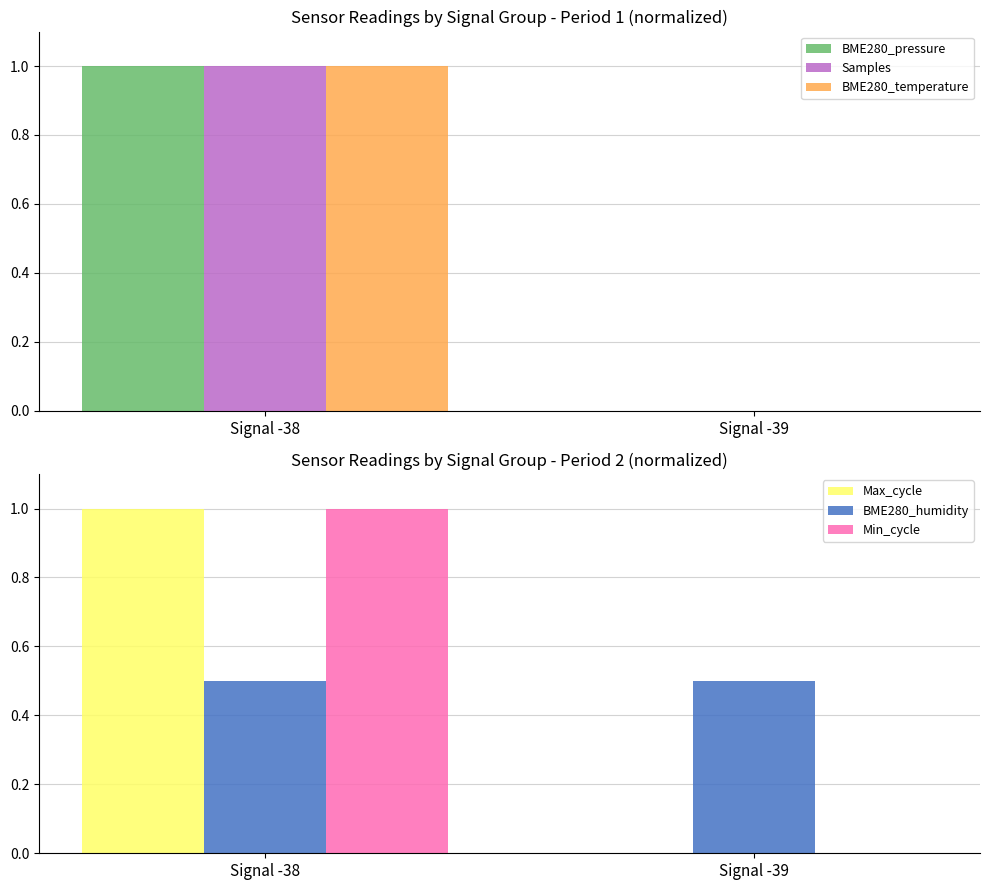

What are all the series names shown in the legend?

BME280_pressure, Samples, BME280_temperature, Max_cycle, BME280_humidity, Min_cycle